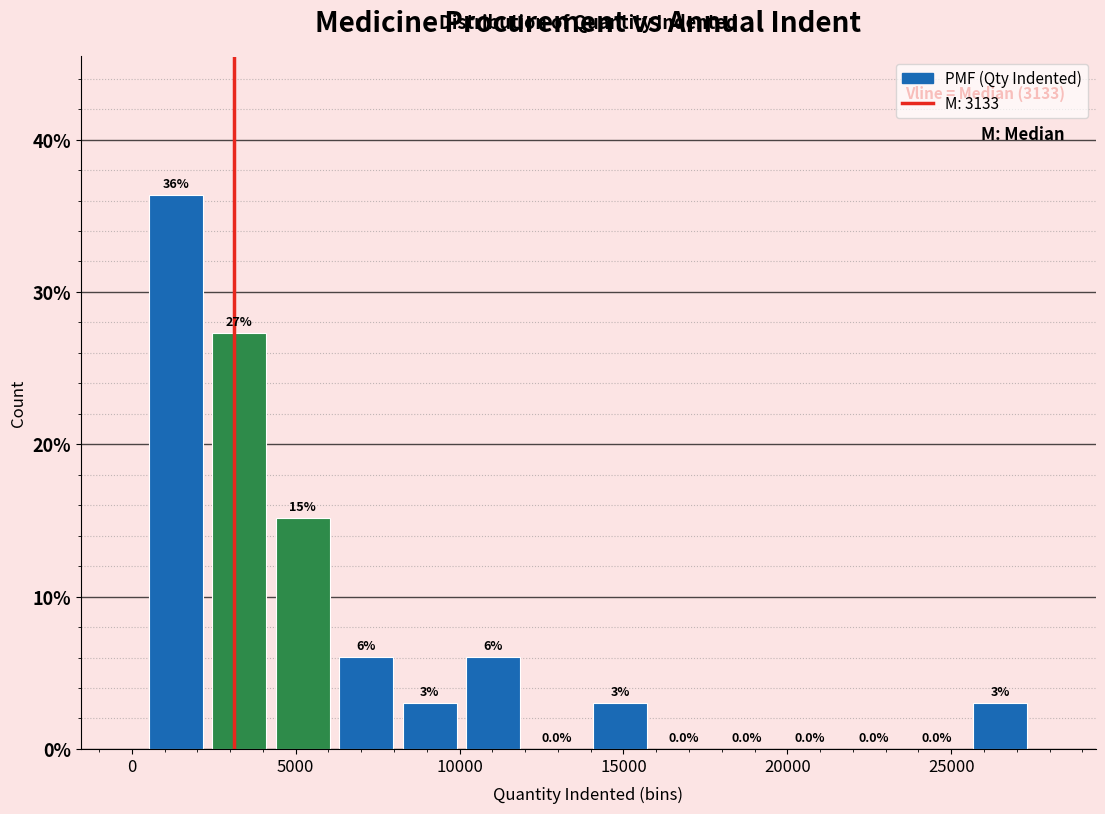

Around what value on the x-axis is the tallest bar? Give the approximate position of its centre, as read against the axis.

1500